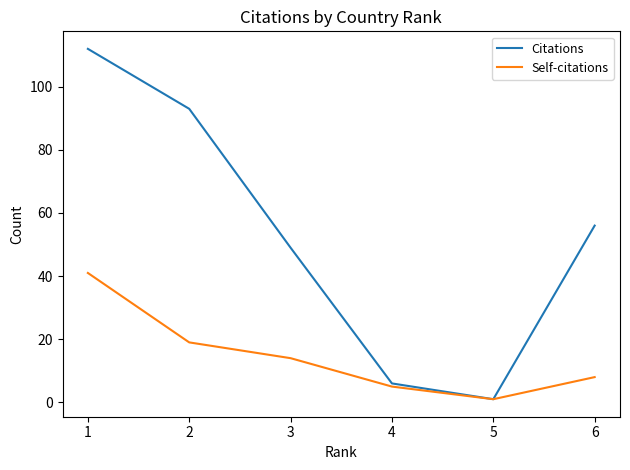

What are all the series names shown in the legend?

Citations, Self-citations